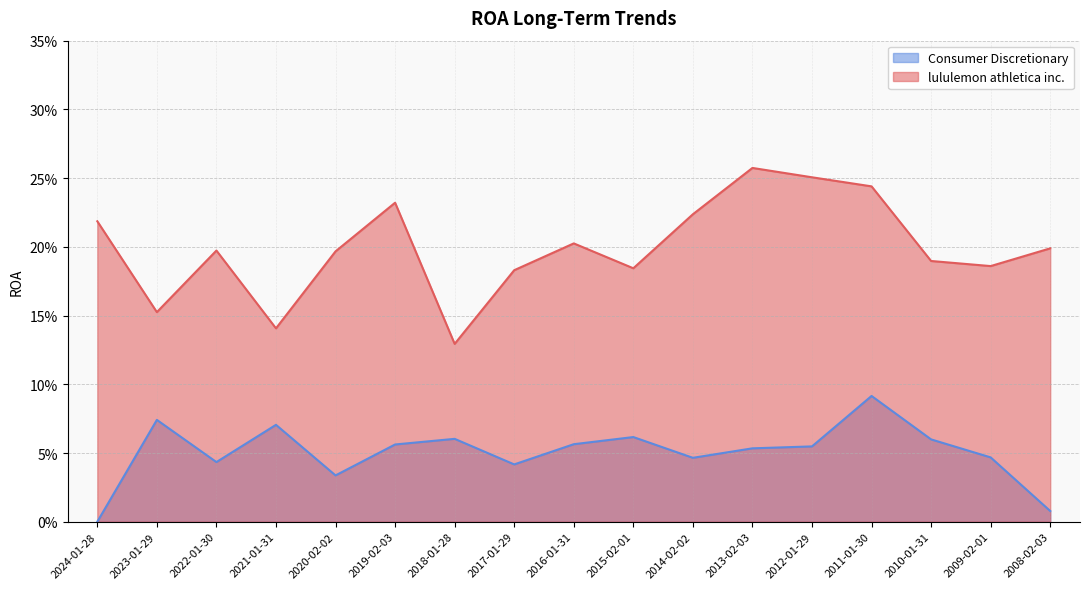

What is the difference between the second highest and second lowest values in the Consumer Discretionary series?

0.1